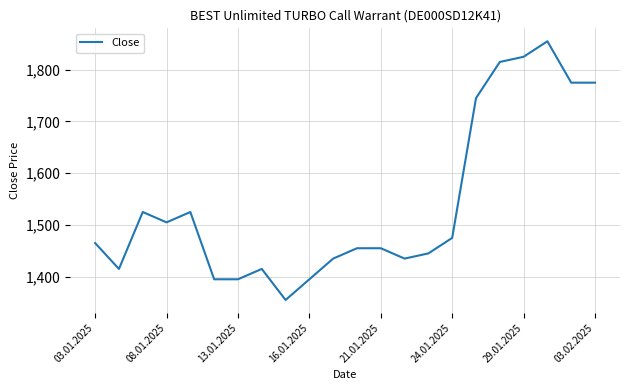

What is the maximum value shown in the chart?

1855